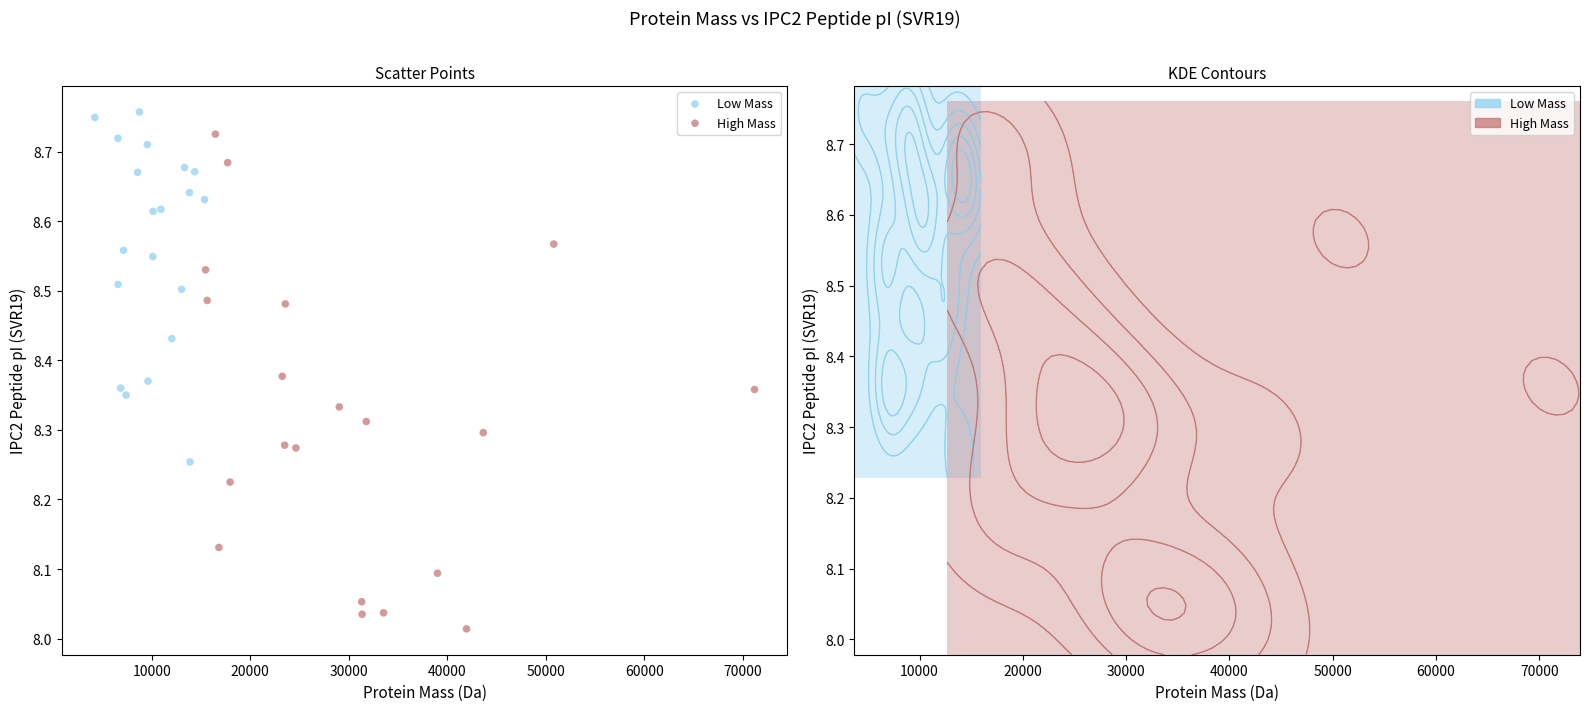

Which series contains the lowest Y value?

High Mass